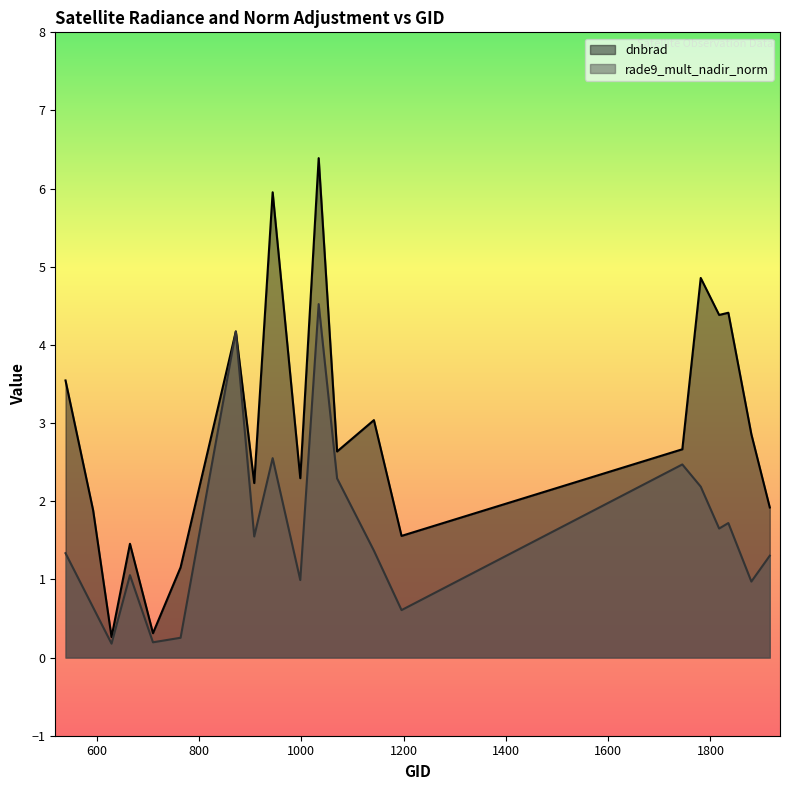

How many values in the dnbrad series exceed 2?

13